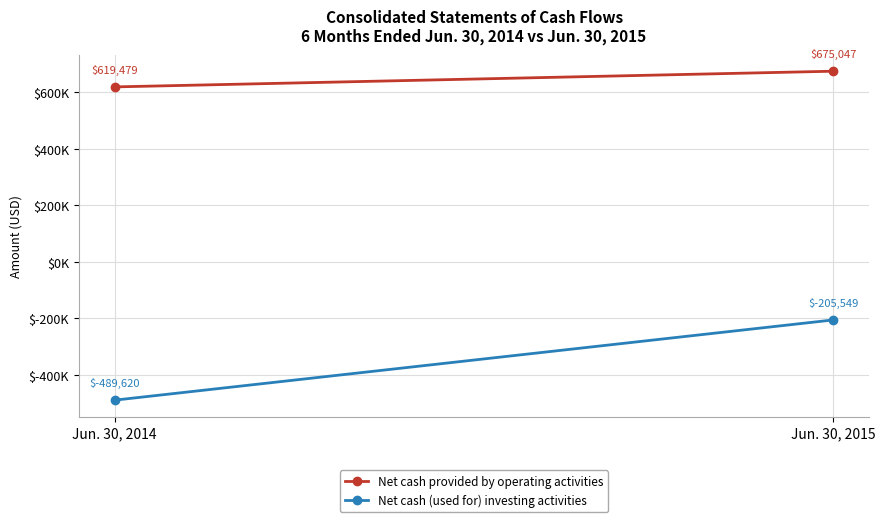

True or false: Net cash provided by operating activities has a value of 248956 at Jun. 30, 2015.

False